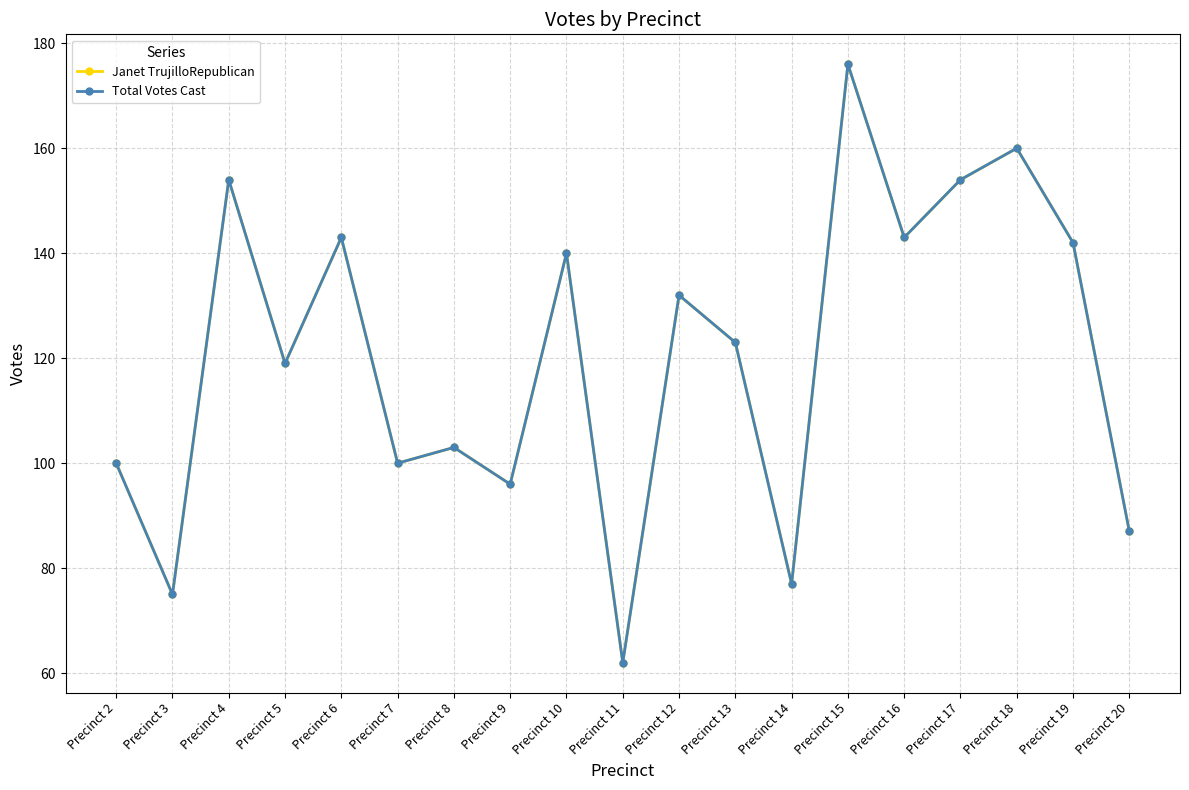

Reading left to right, list all the values displayed in this chart.

Janet TrujilloRepublican: 100	75	154	119	143	100	103	96	140	62	132	123	77	176	143	154	160	142	87
Total Votes Cast: 100	75	154	119	143	100	103	96	140	62	132	123	77	176	143	154	160	142	87